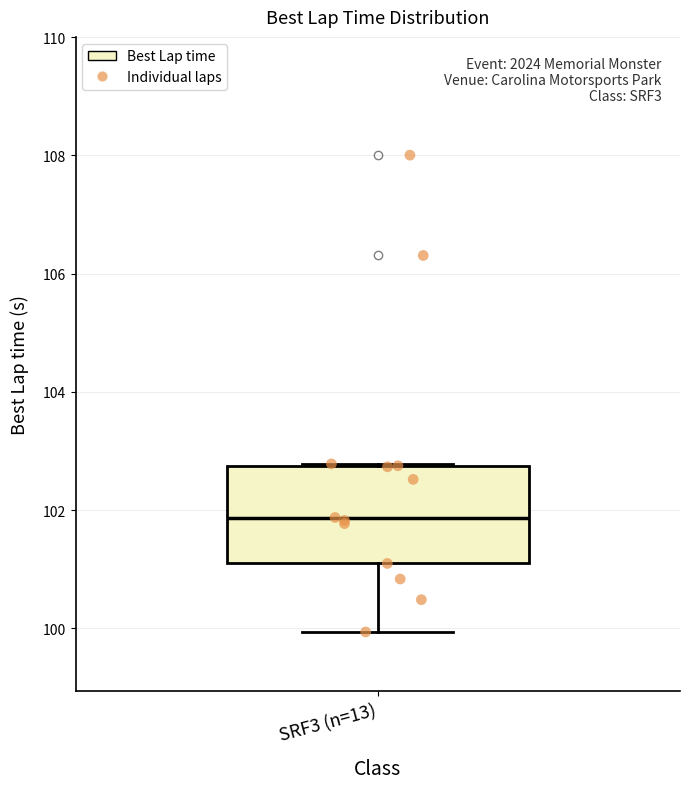

Transcribe this box plot: give where the median line is, the range the box spans, and where the two whiskers end, as read against the y-axis. The values are not printed on the chart, so give them approximately, as read against the axis.

median 101.8, box 101.0 to 102.8, whiskers 100.0 to 102.8